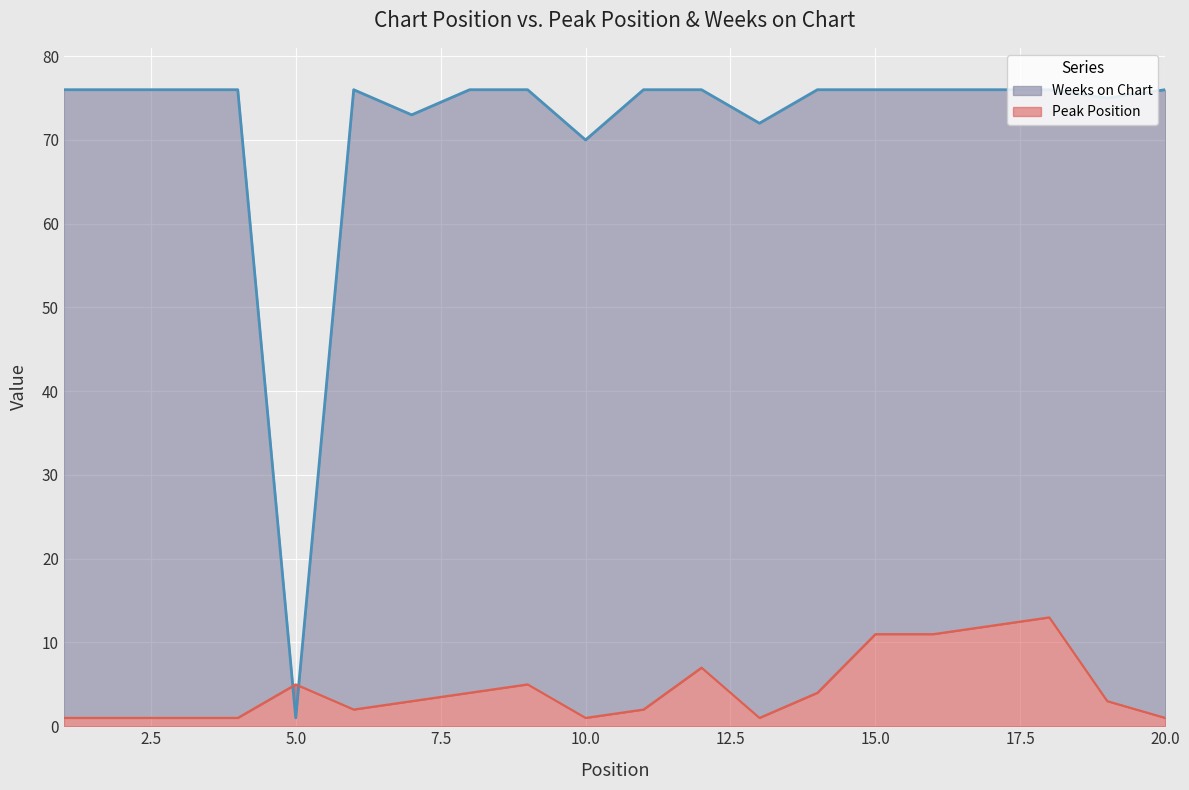

What is the difference between the highest and lowest values at 9?

71